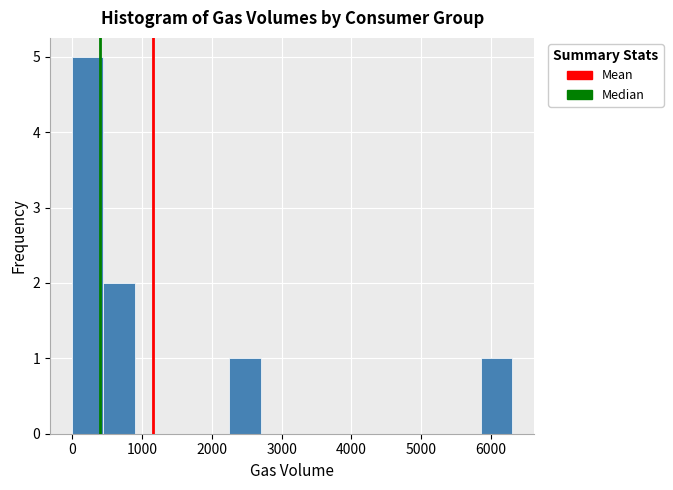

Reading left to right, list every bar in this chart as the range it spans on the x-axis followed by its height. Neither the bar edges nor the heights are printed on the chart, so give them approximately, as read against the axes.

0 to 500: 5
500 to 900: 2
900 to 1400: 0
1400 to 1800: 0
1800 to 2300: 0
2300 to 2700: 1
2700 to 3200: 0
3200 to 3600: 0
3600 to 4100: 0
4100 to 4500: 0
4500 to 5000: 0
5000 to 5400: 0
5400 to 5900: 0
5900 to 6300: 1